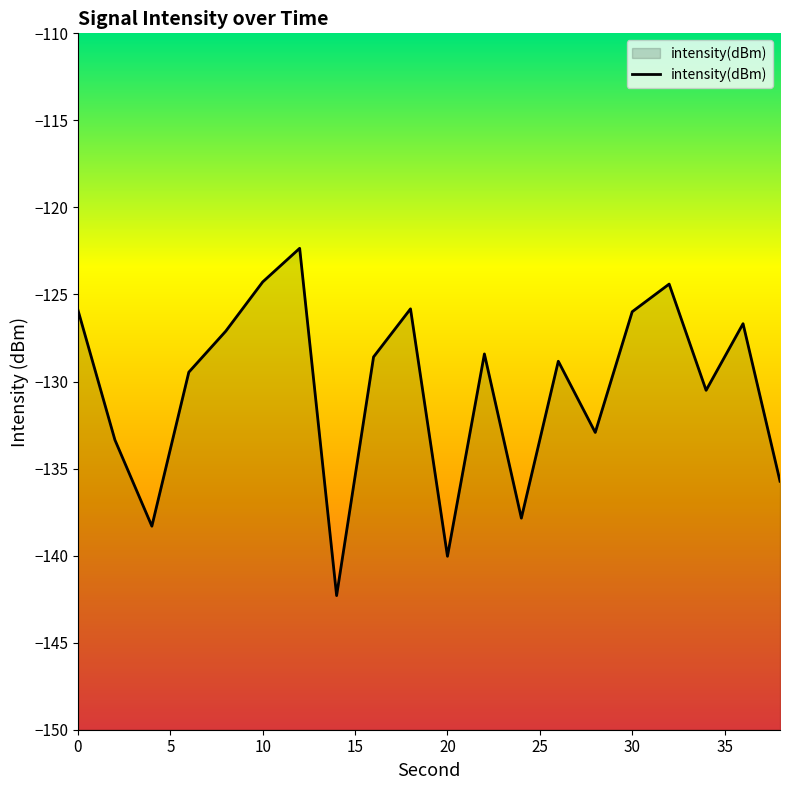

The chart shows a value of -76.1 at 8. True or false?

False